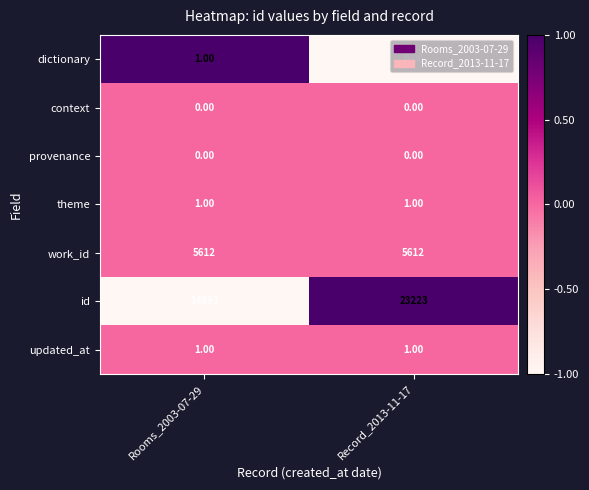

Which series has the largest total across all categories?

id